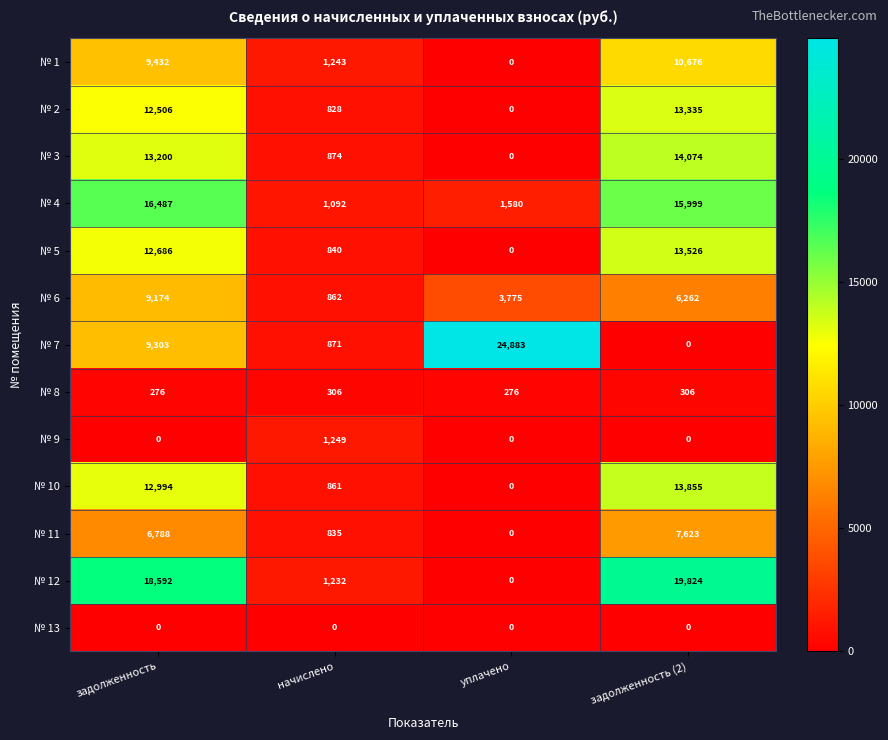

What is the difference between the highest and lowest values at начислено?

1249